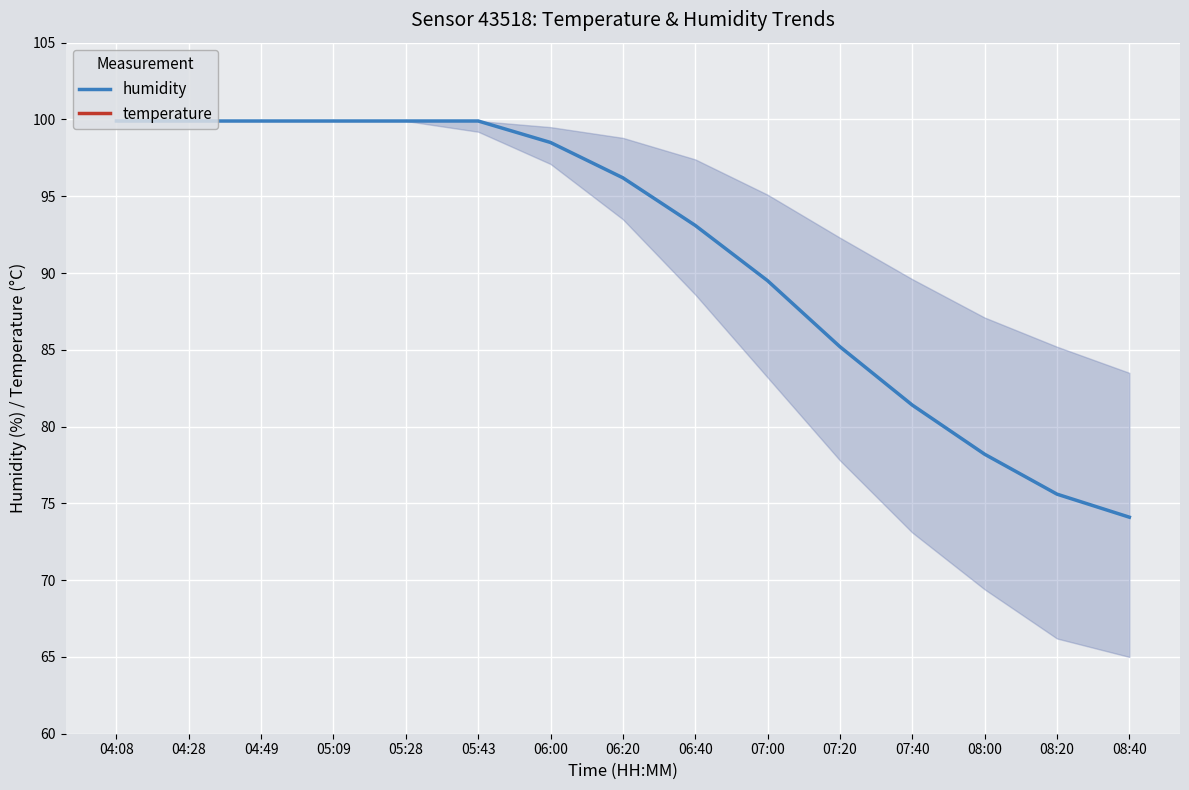

What is the difference between the humidity values at 08:00 and 07:40?

3.2